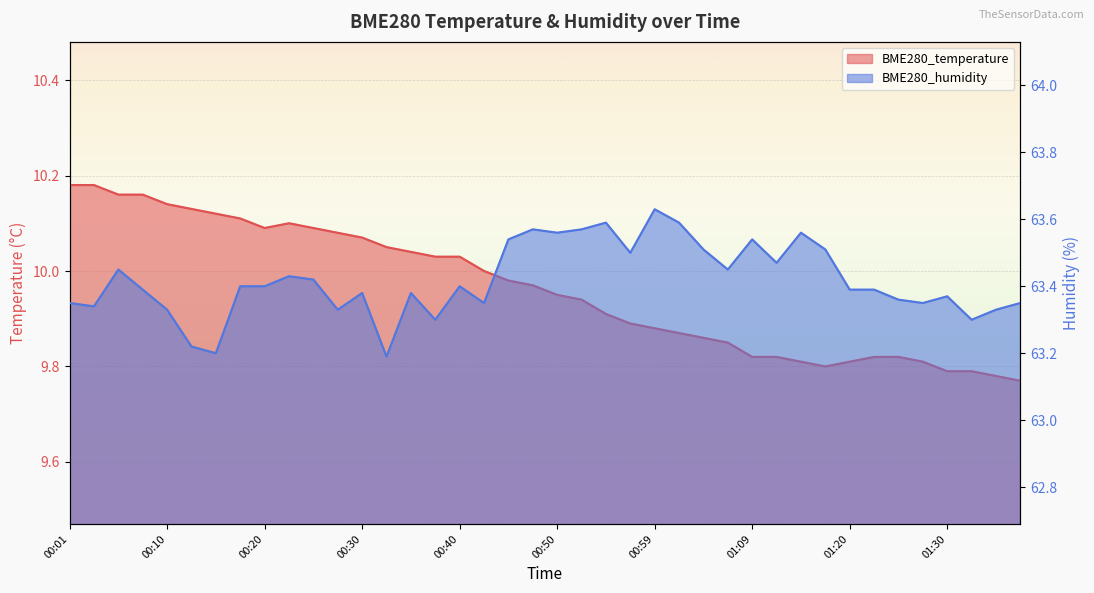

True or false: BME280_humidity has a value of 63.5 at 01:17.

True